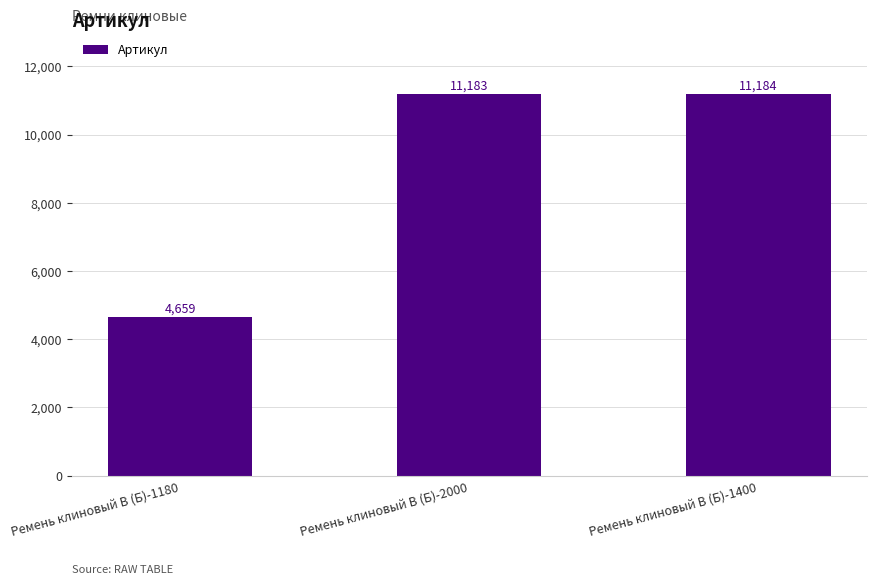

Which category has the highest value across all series?

Ремень клиновый В (Б)-1400